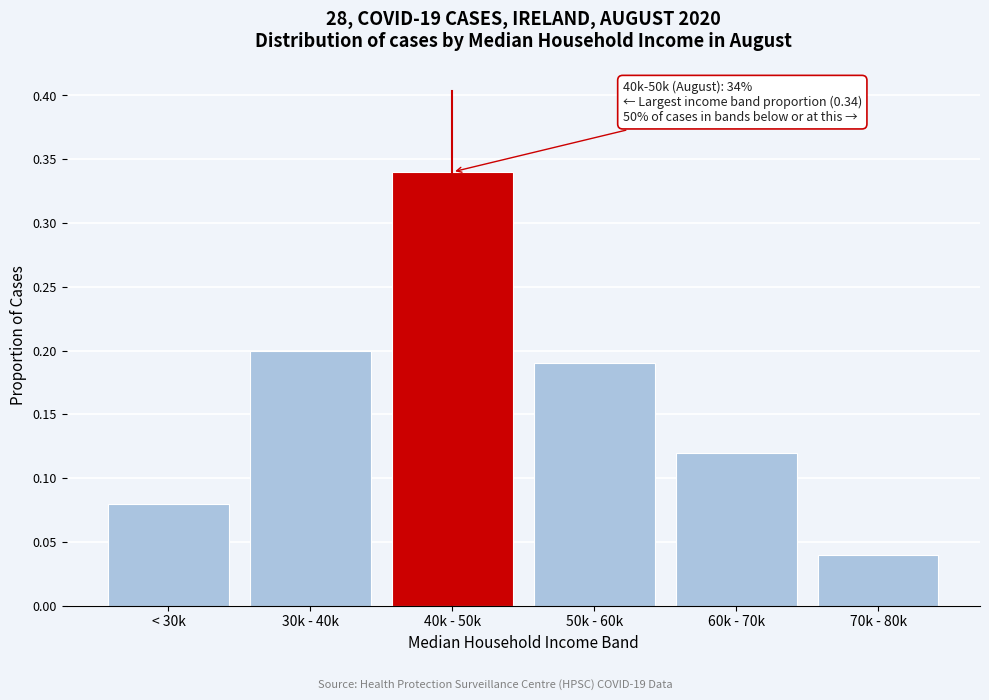

What is the label of the 1st bar from the left?

< 30k